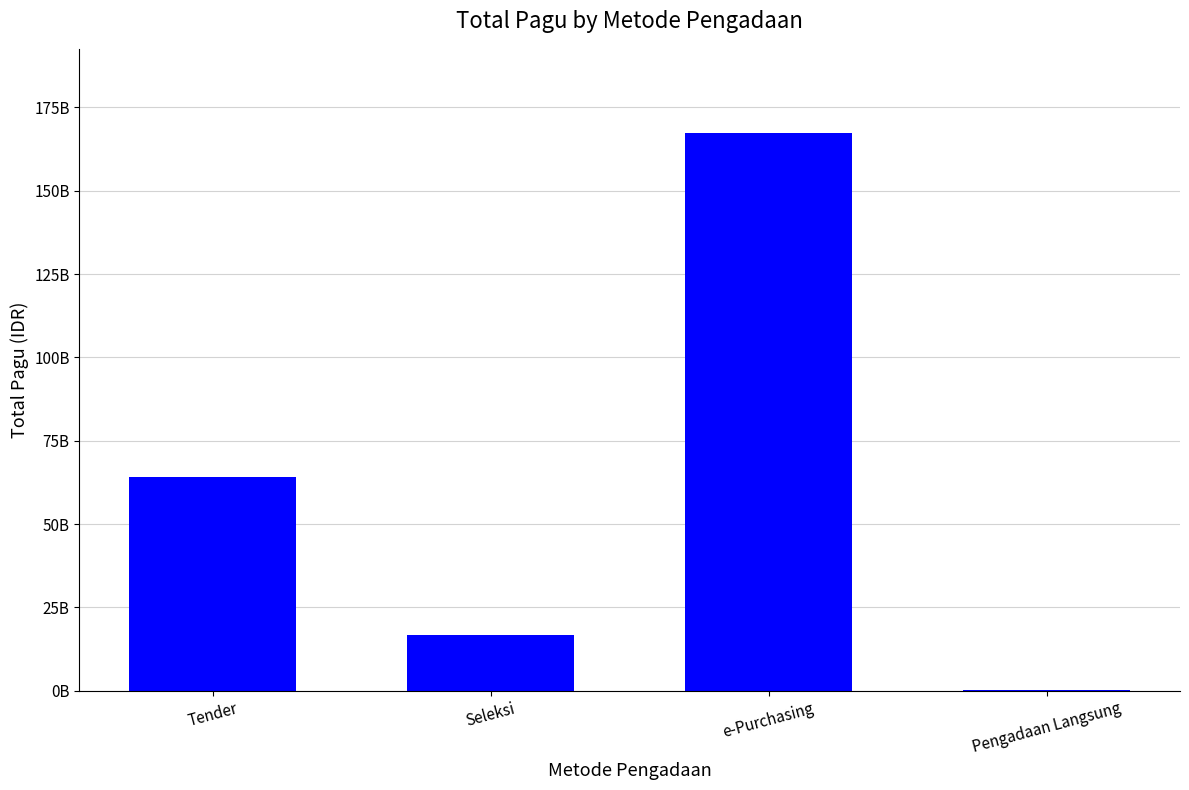

Reading left to right, transcribe all the data shown in this chart.

63999856200	16770826650	167465550000	200474000